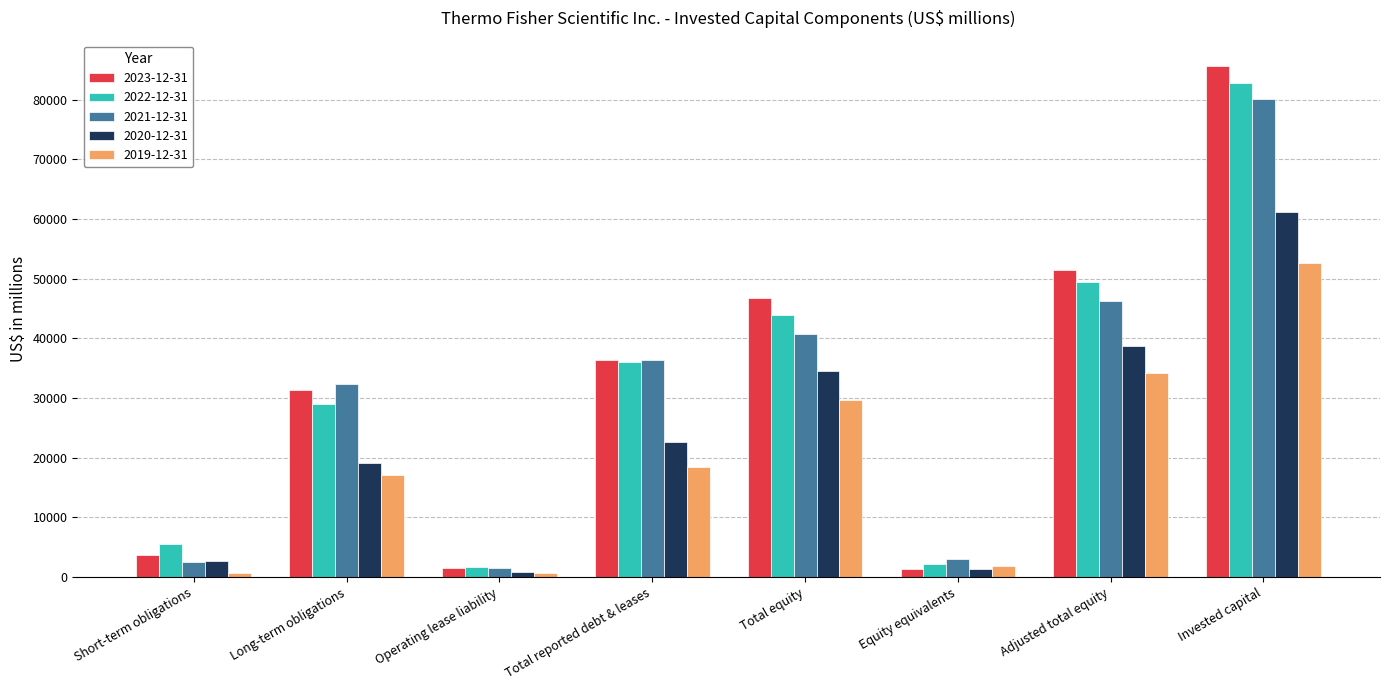

What is the difference between the 2022-12-31 values at Total equity and Invested capital?

38861